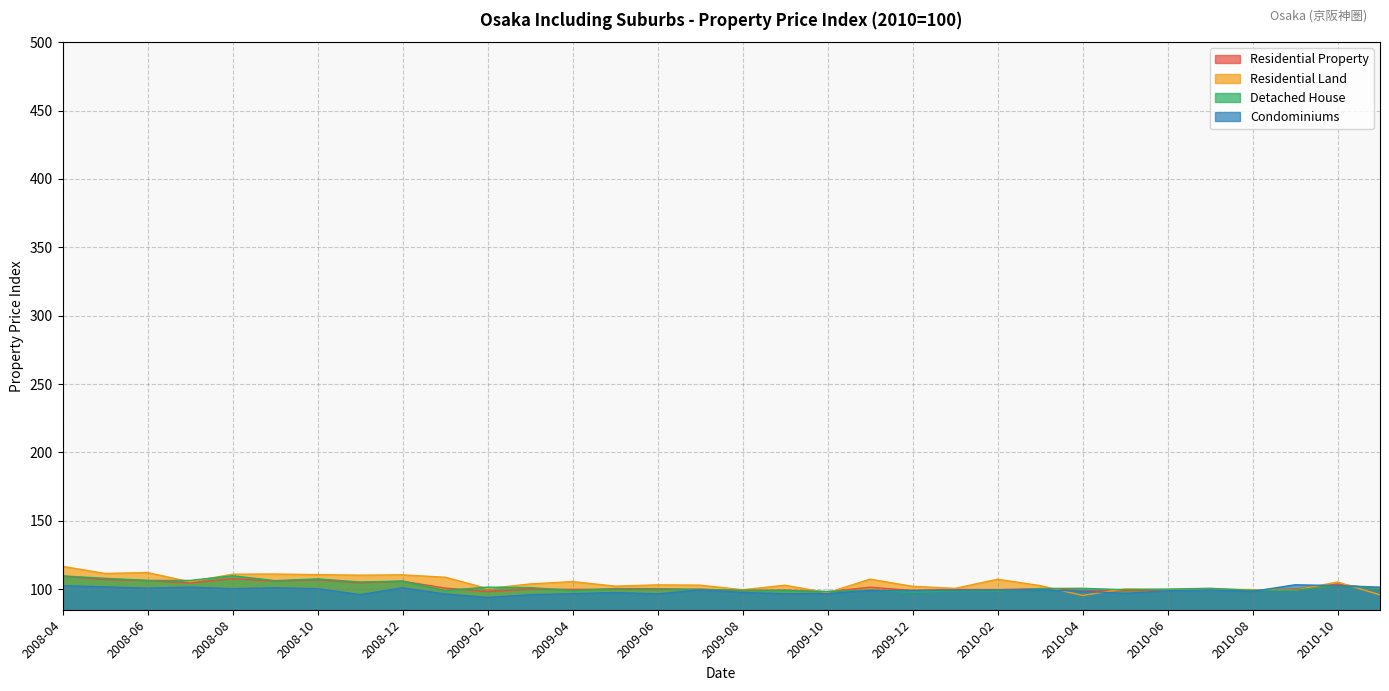

What value does the Residential Property series have at 2010-05?

98.9